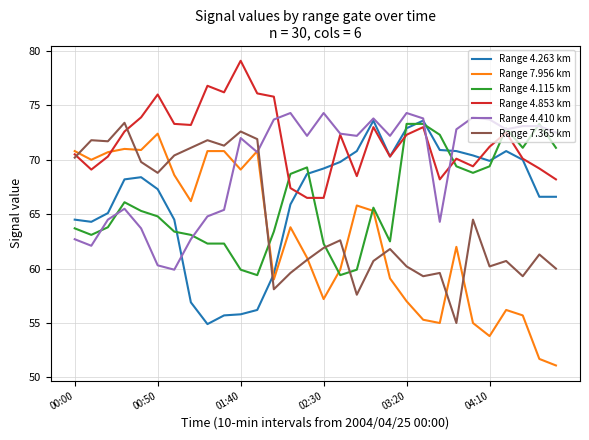

What is the minimum value shown in the chart?

51.1